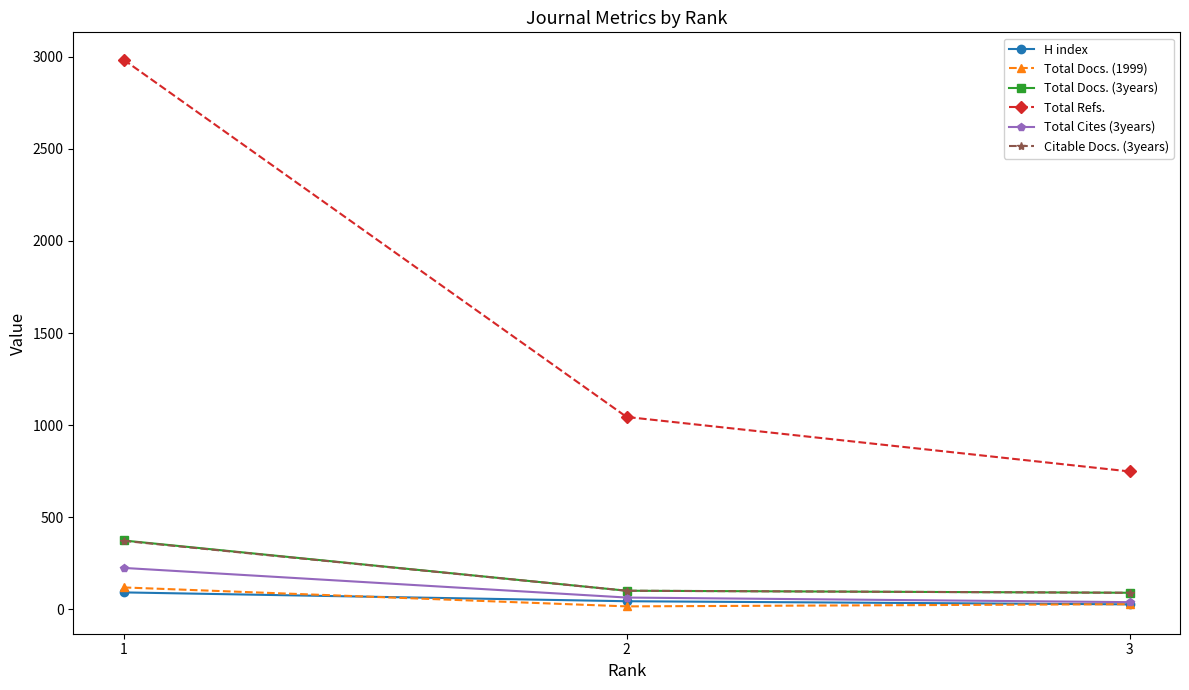

Which category has the highest value in the Citable Docs. (3years) series?

1